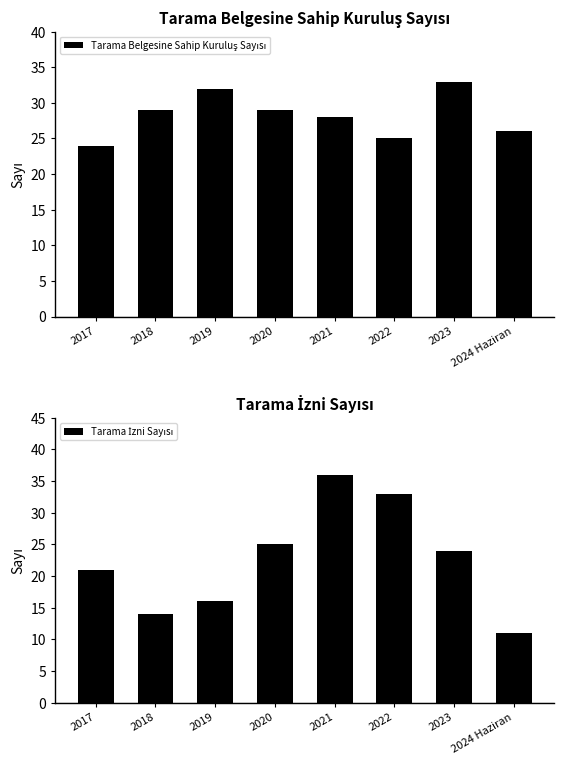

Between 2017 and 2019, which is larger?

2019